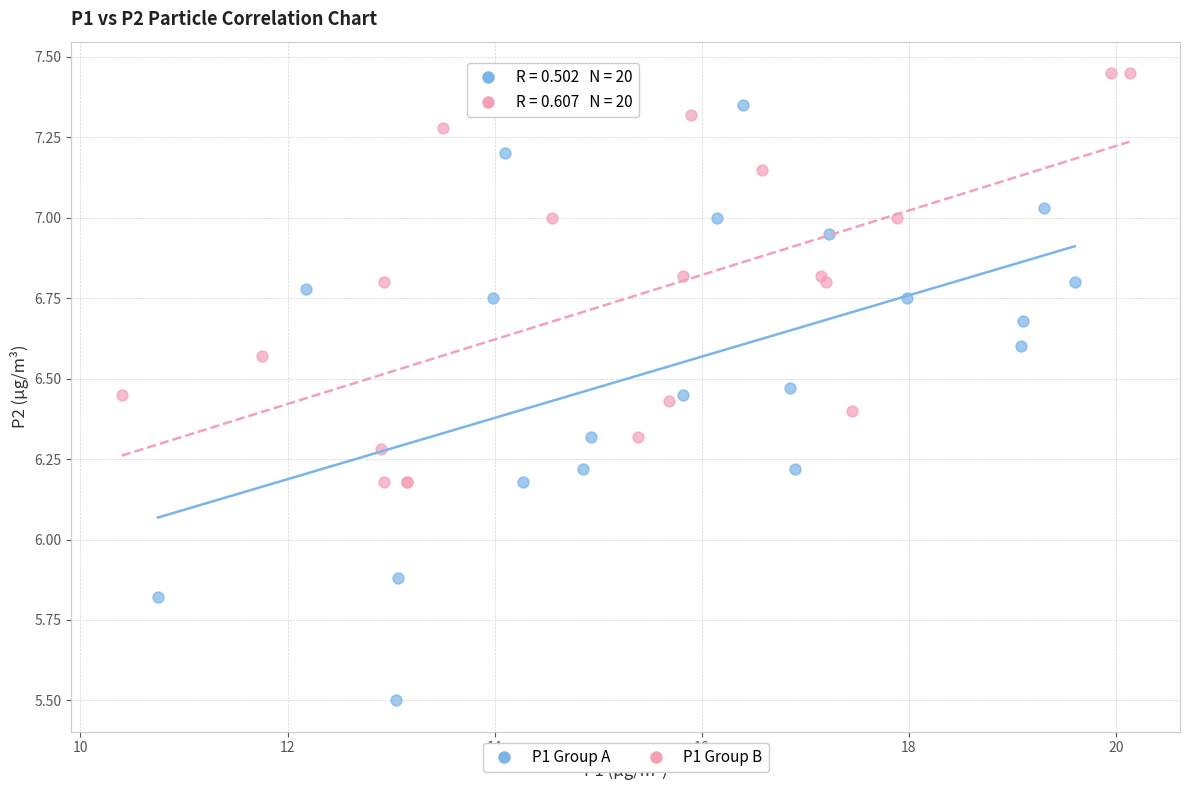

Which series contains the lowest Y value?

P1 Group A